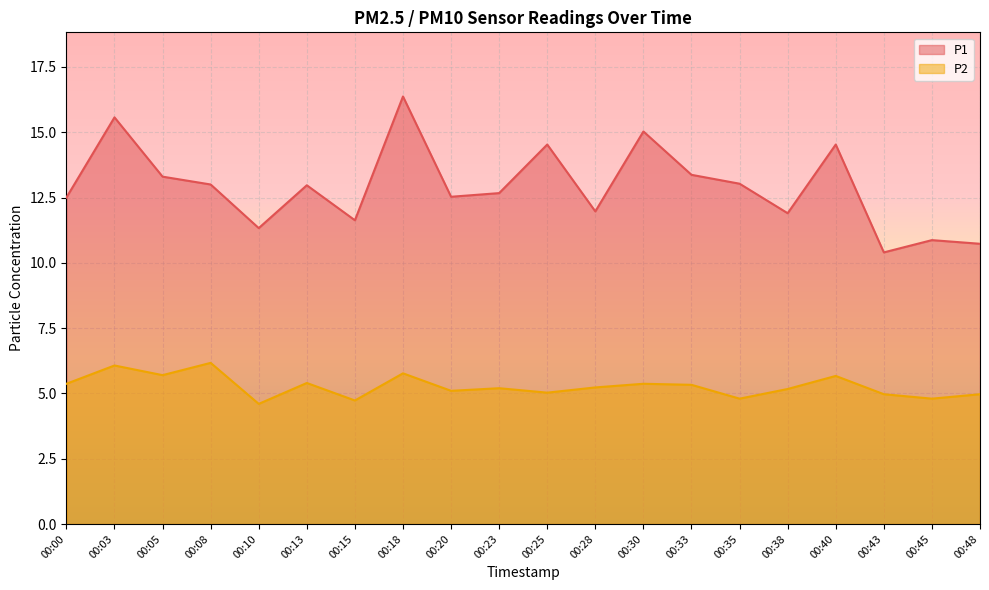

Between 00:05 and 00:38, which is larger?

00:05